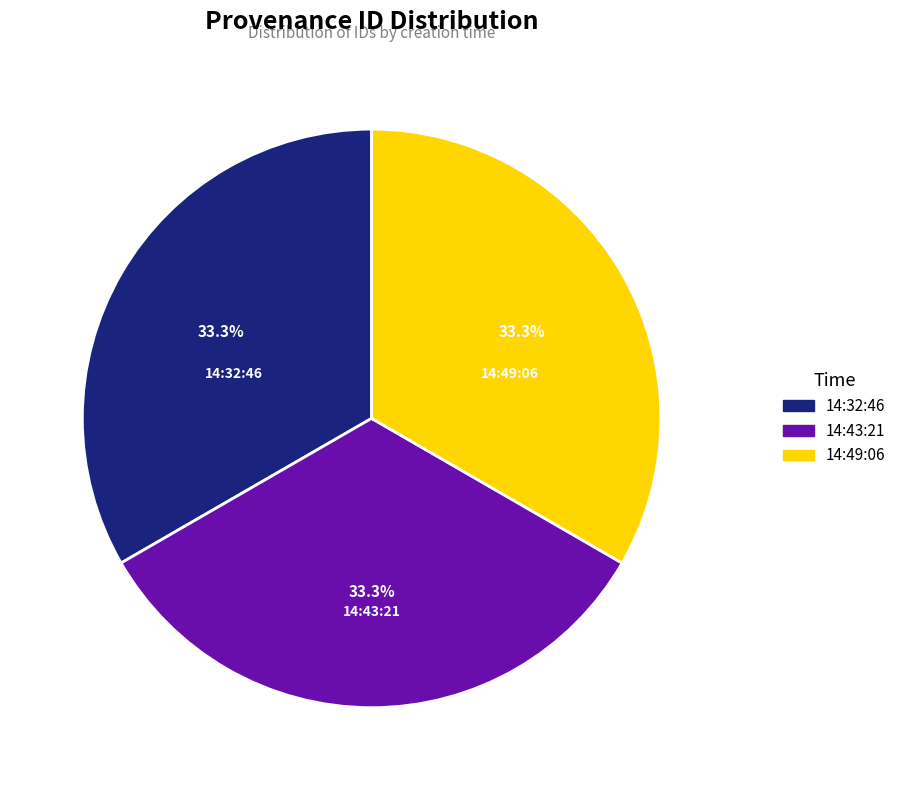

What percentage is the 14:43:21 slice, to the nearest percent?

33%